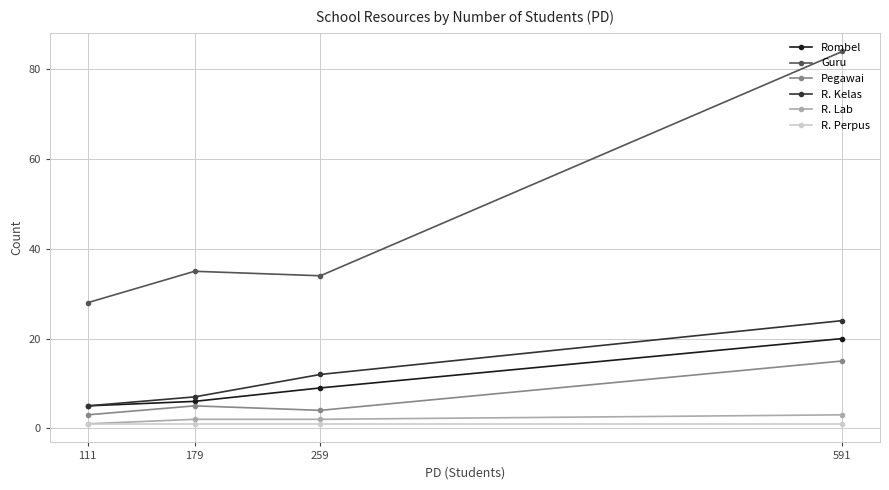

What is the spread (max minus min) of values at 591?

83